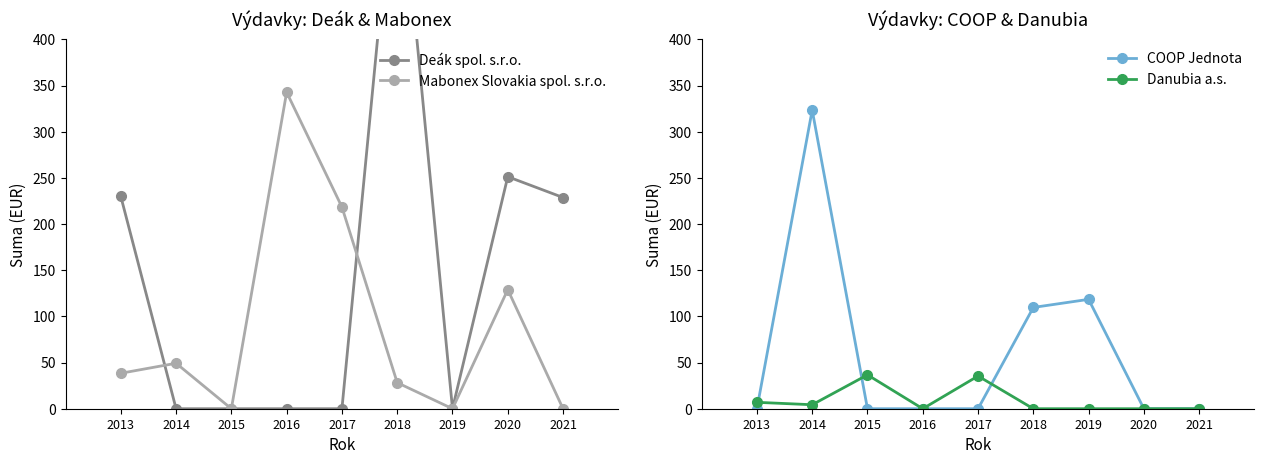

At which category is the sum across all series the highest?

2018